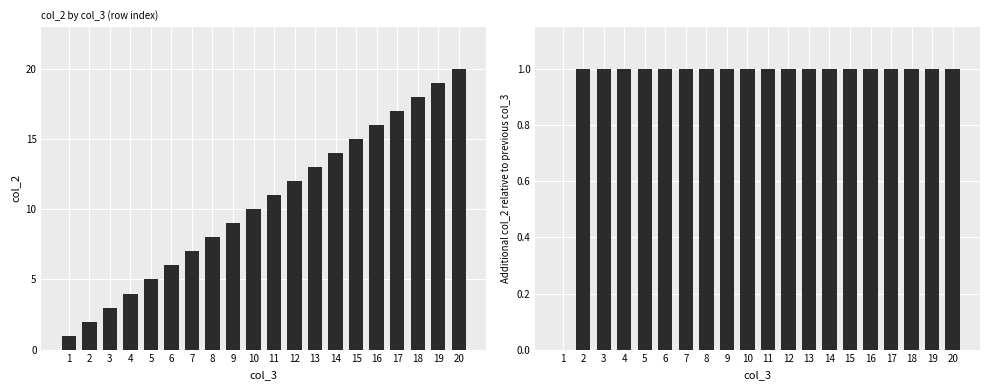

List the labels in order of col_2 value, largest first.

20, 19, 18, 17, 16, 15, 14, 13, 12, 11, 10, 9, 8, 7, 6, 5, 4, 3, 2, 1